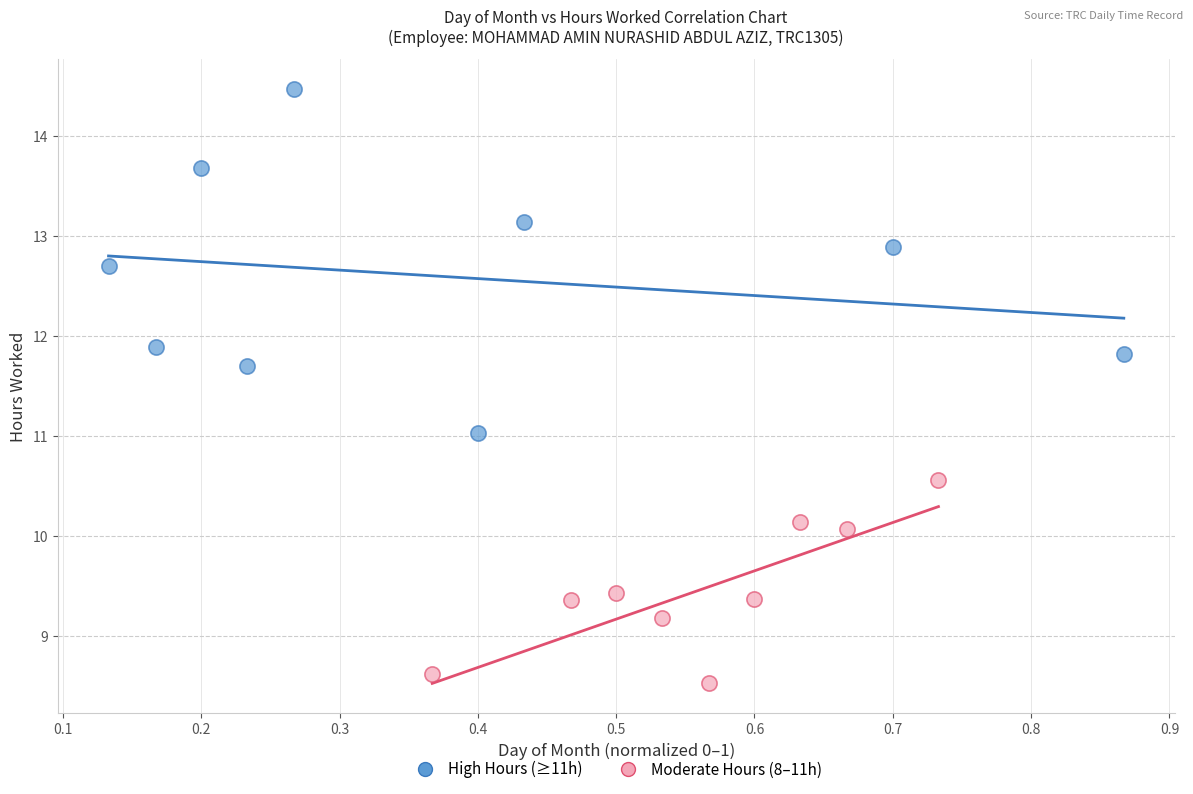

Which series reaches the maximum Y coordinate?

High Hours (≥11h)